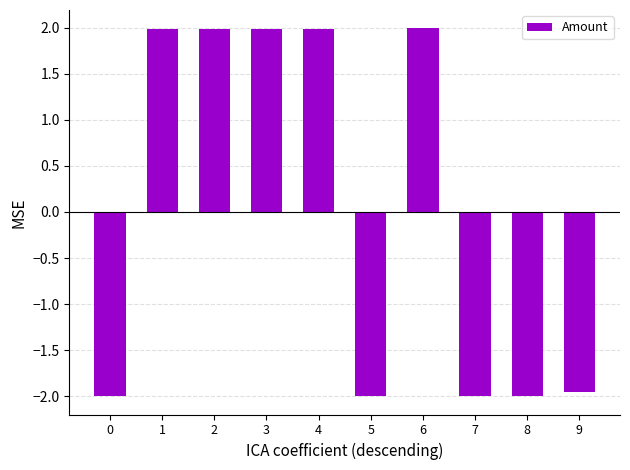

The chart shows a value of 2.0 at 2. True or false?

True